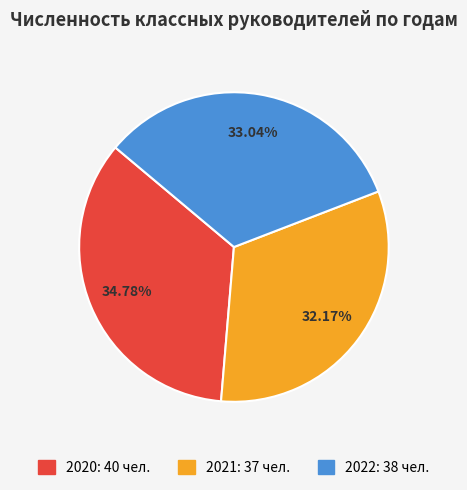

Is 2021 the majority of the pie?

No